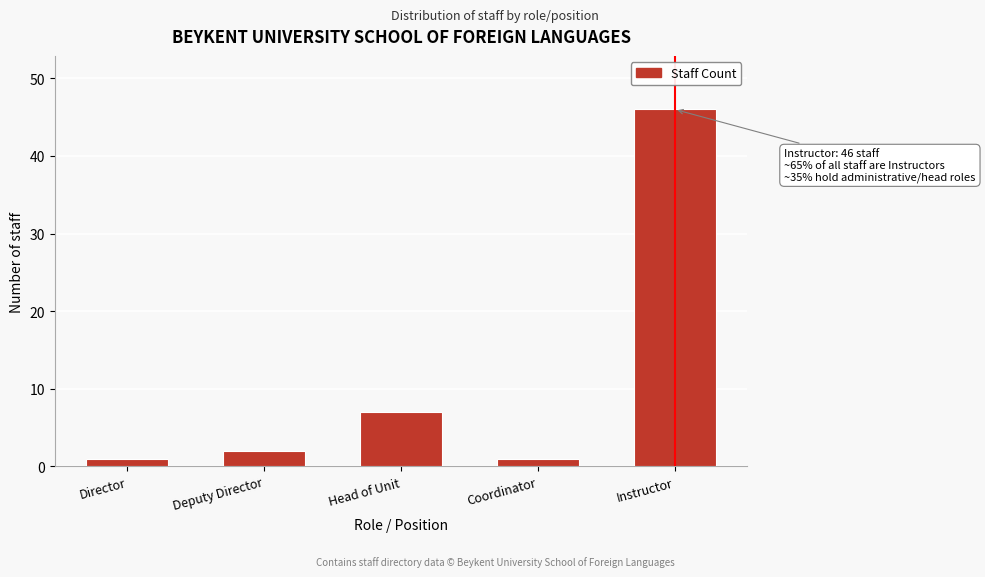

Reading left to right, extract all data points from this chart.

1	2	7	1	46